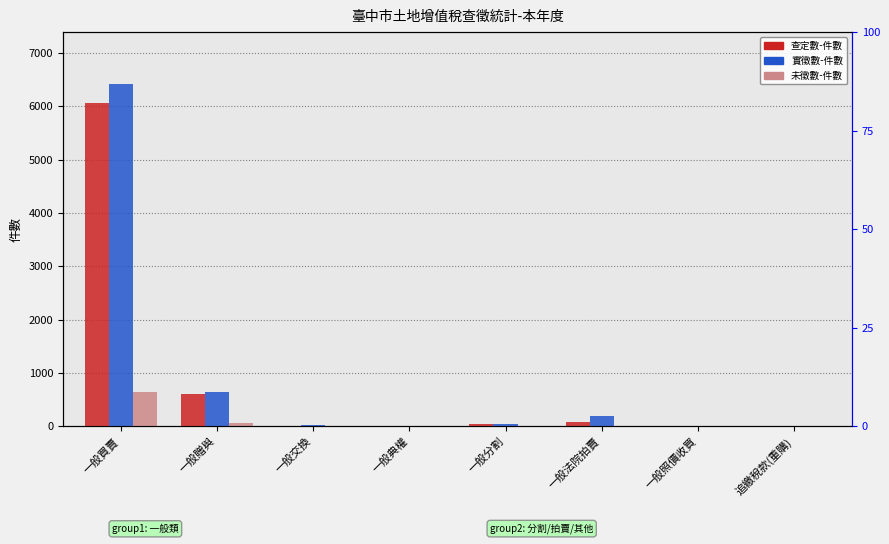

What is the sum of all 查定數-件數 values?

6821